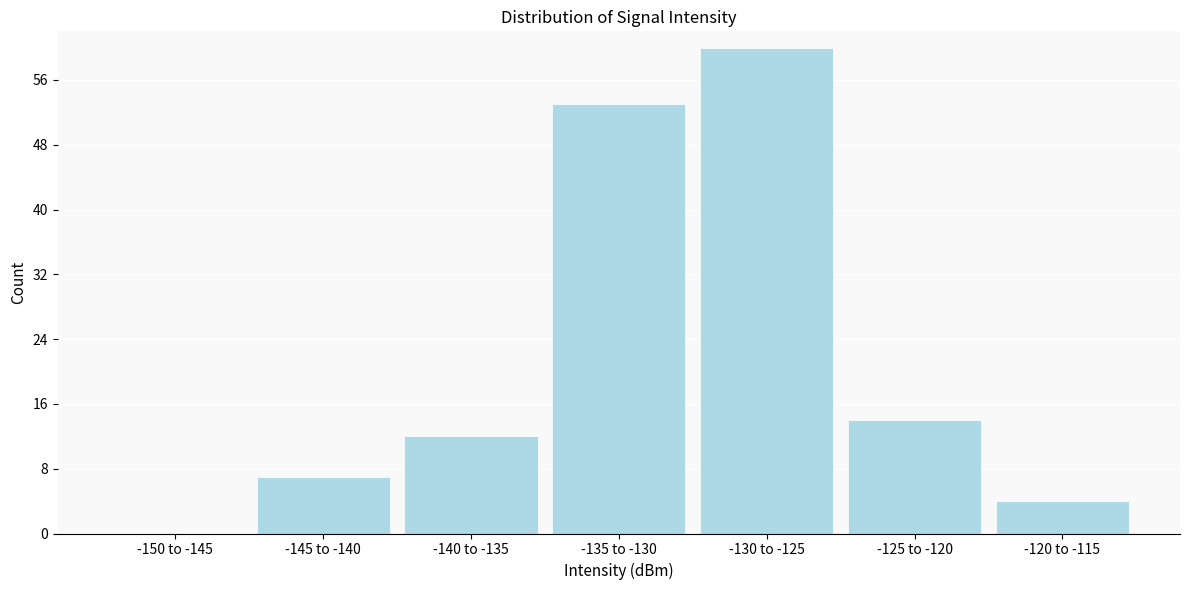

Reading left to right, what are all the values shown in this chart?

-150 to -145=0	-145 to -140=7	-140 to -135=12	-135 to -130=53	-130 to -125=60	-125 to -120=14	-120 to -115=4